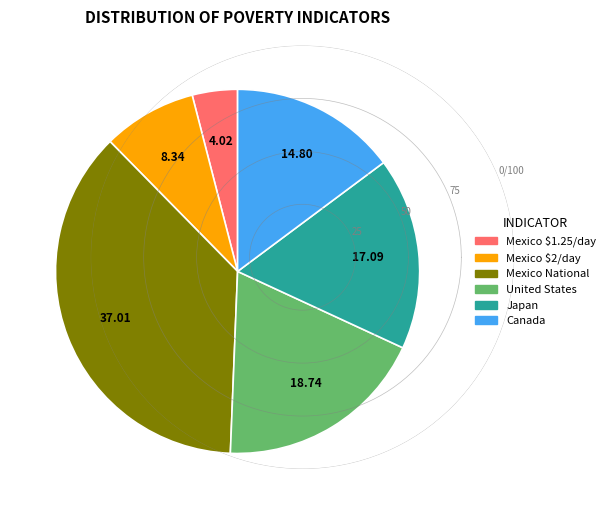

Is it true that Mexico $2/day is 15% of the pie?

False